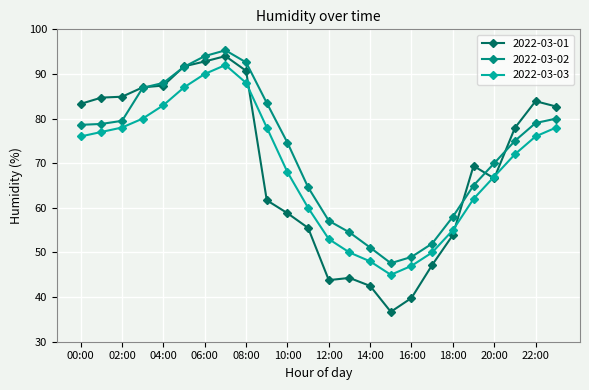

What is the greatest value displayed?

95.3